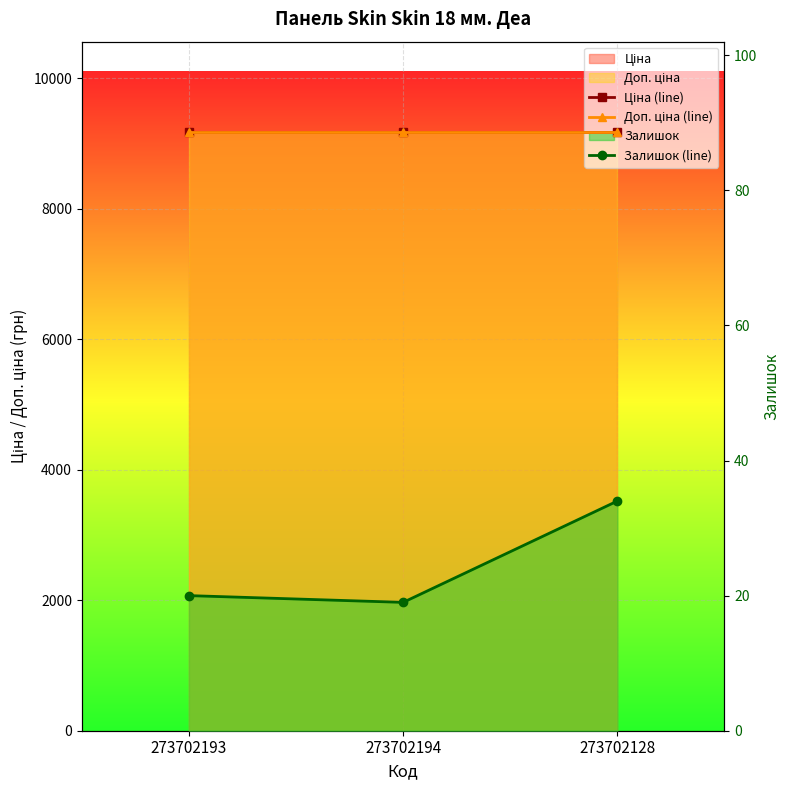

What is the value of the Залишок (line) point at the 1st from the left?

20.0